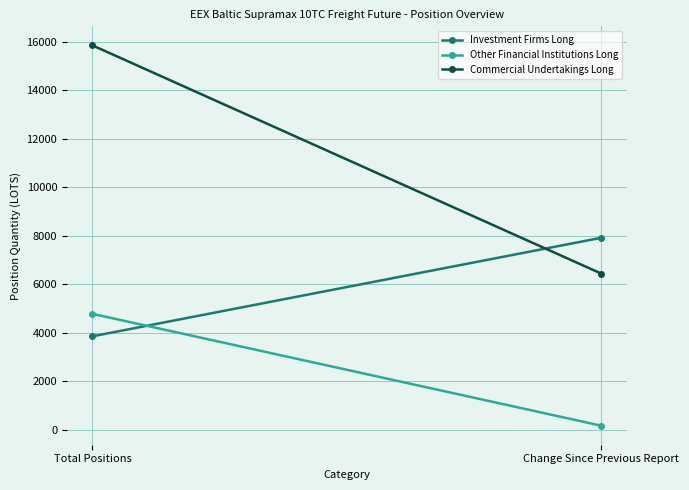

At how many categories does at least one series exceed 7124?

2